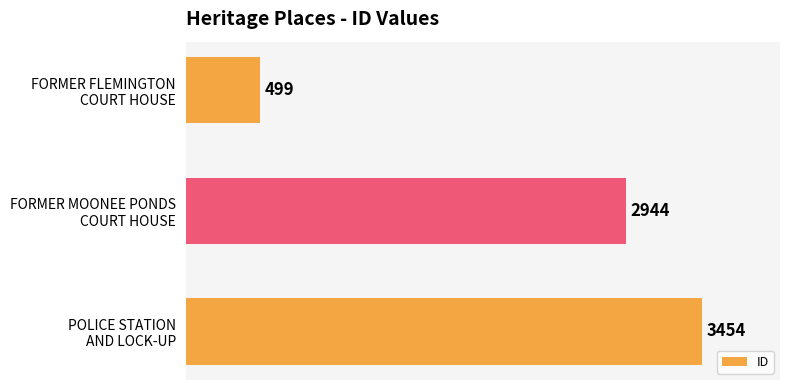

Does the chart contain any negative values?

No